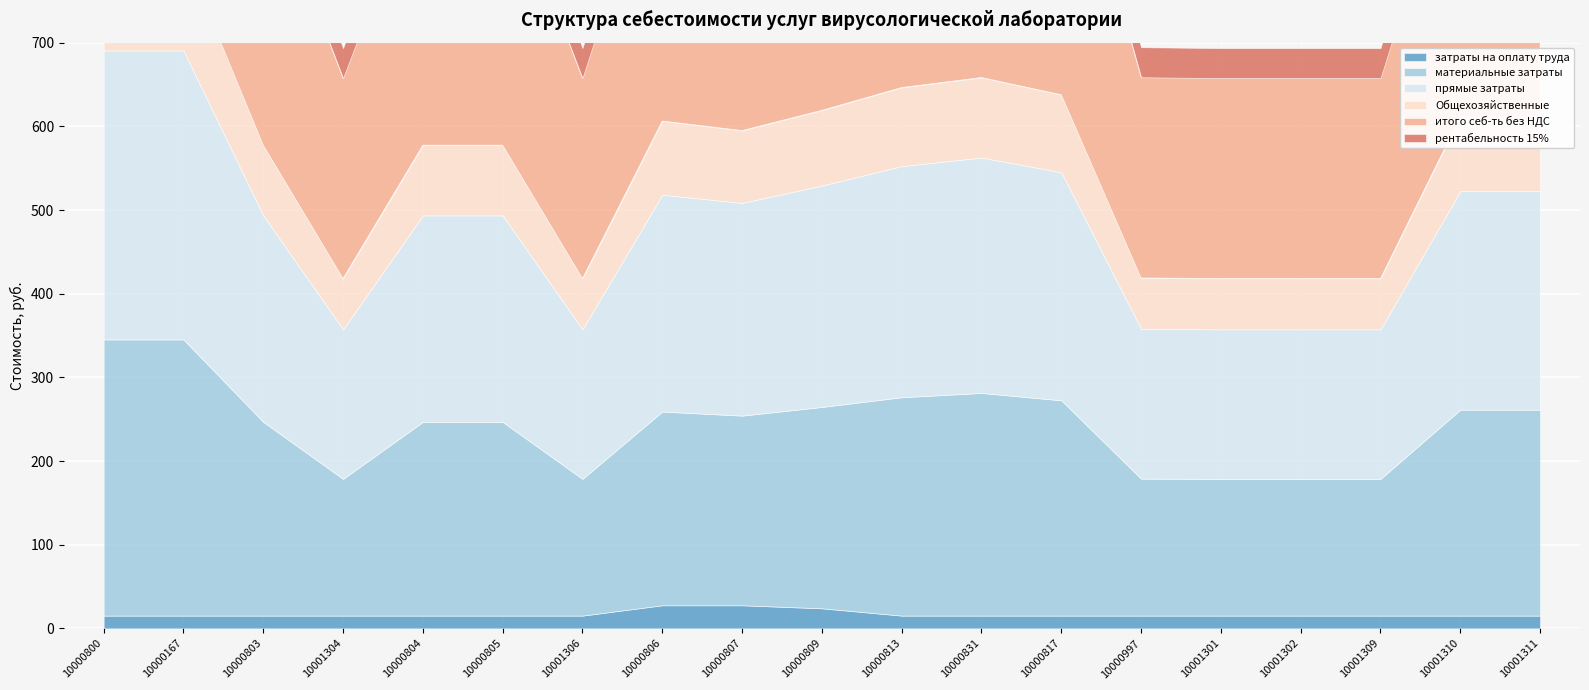

How many categories are shown in the chart?

19